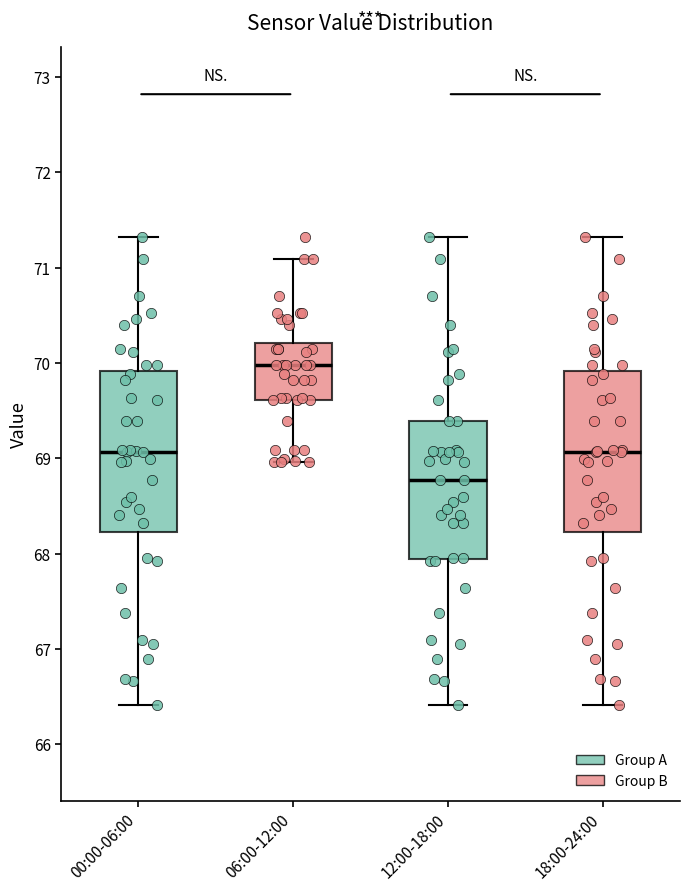

Which box's median line is the lowest?

12:00-18:00